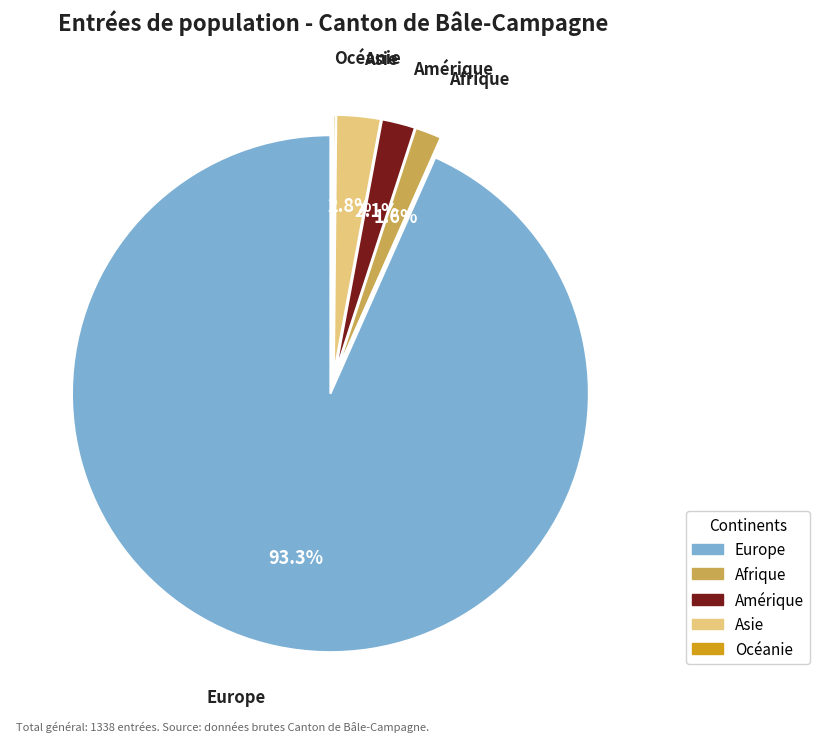

What percentage is the Europe slice, to the nearest percent?

93%